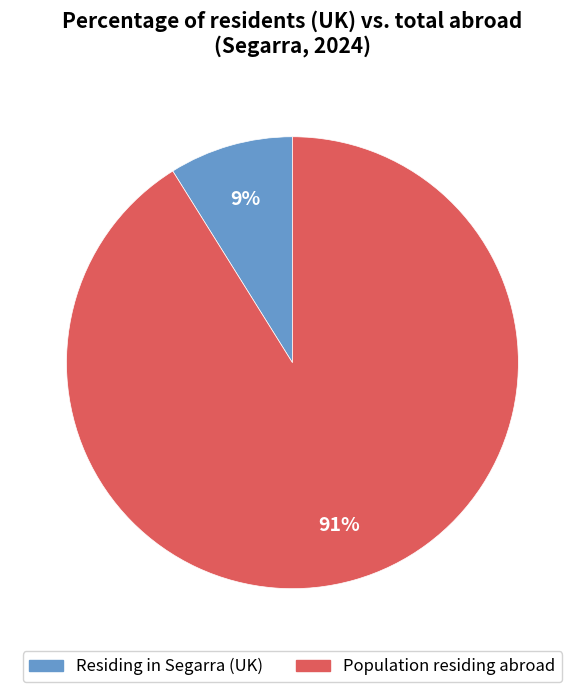

How many segments does this pie chart have?

2